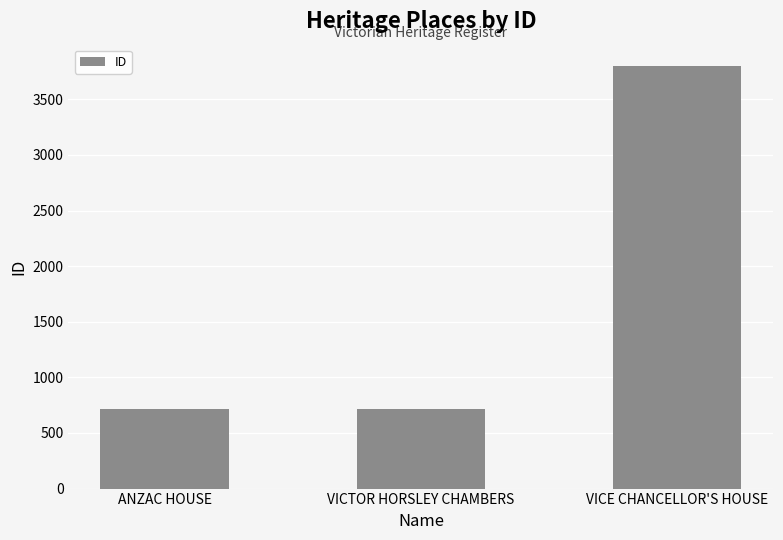

The chart shows a value of 1057 at ANZAC HOUSE. True or false?

False